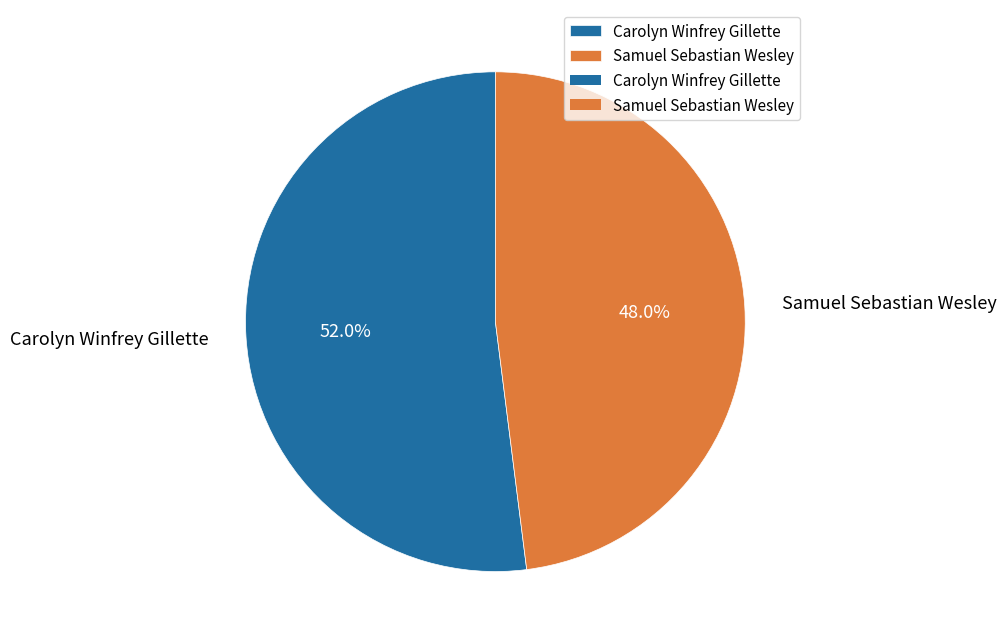

What is the smallest slice in the pie chart?

Samuel Sebastian Wesley